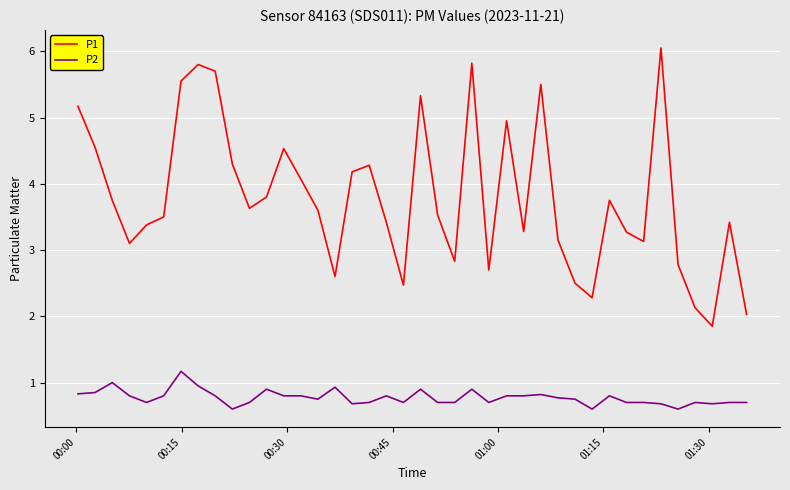

Which series has the largest range (max minus min)?

P1